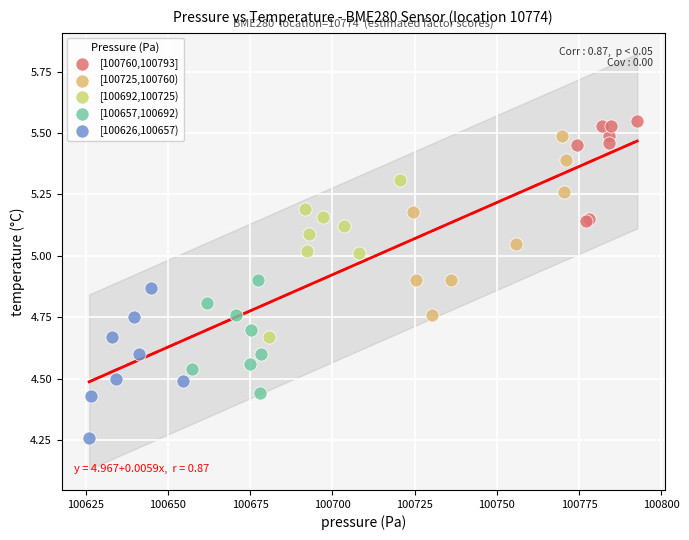

Which series reaches the maximum Y coordinate?

[100760,100793]